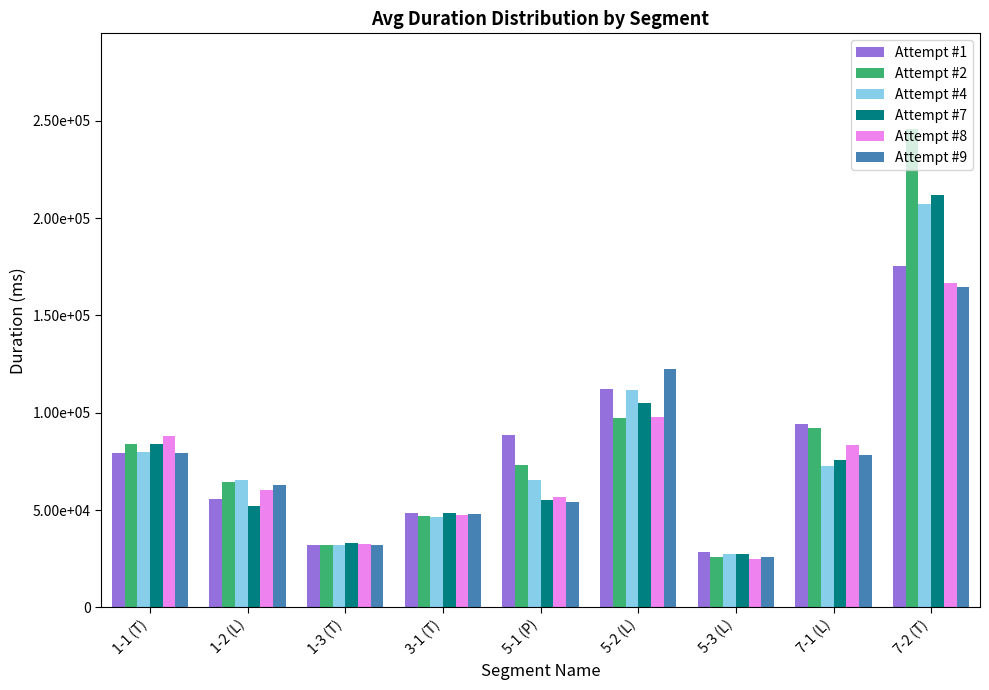

What are all the series names shown in the legend?

Attempt #1, Attempt #2, Attempt #4, Attempt #7, Attempt #8, Attempt #9